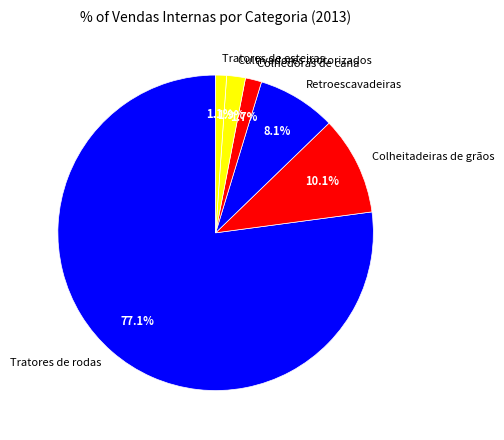

Is it true that Colheitadeiras de grãos is 1% of the pie?

False